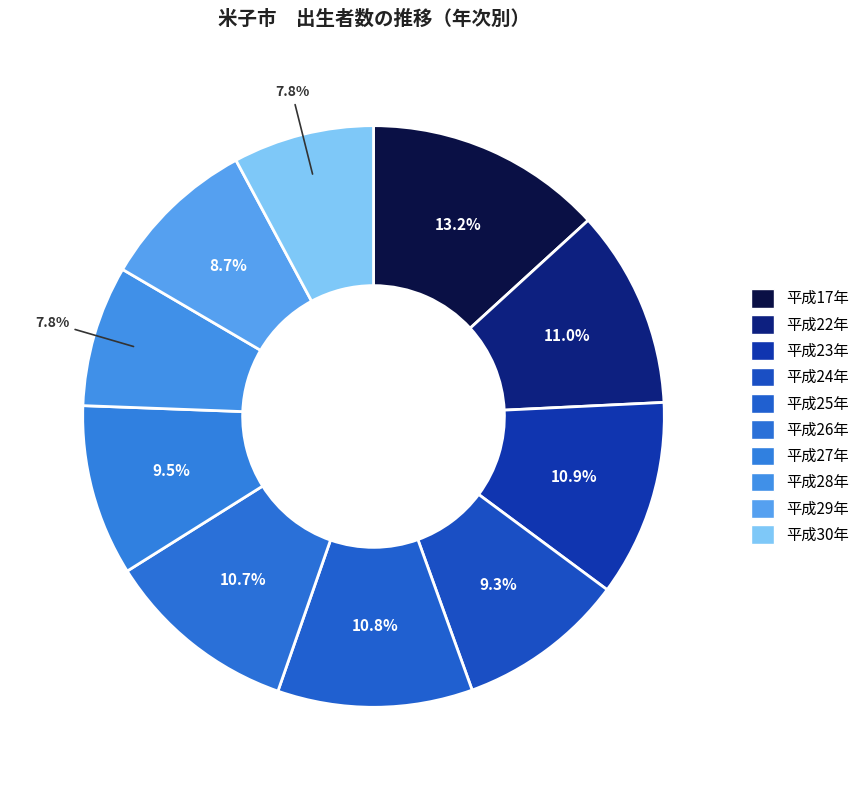

Combined, do 平成24年 and 平成17年 account for over 50%?

No